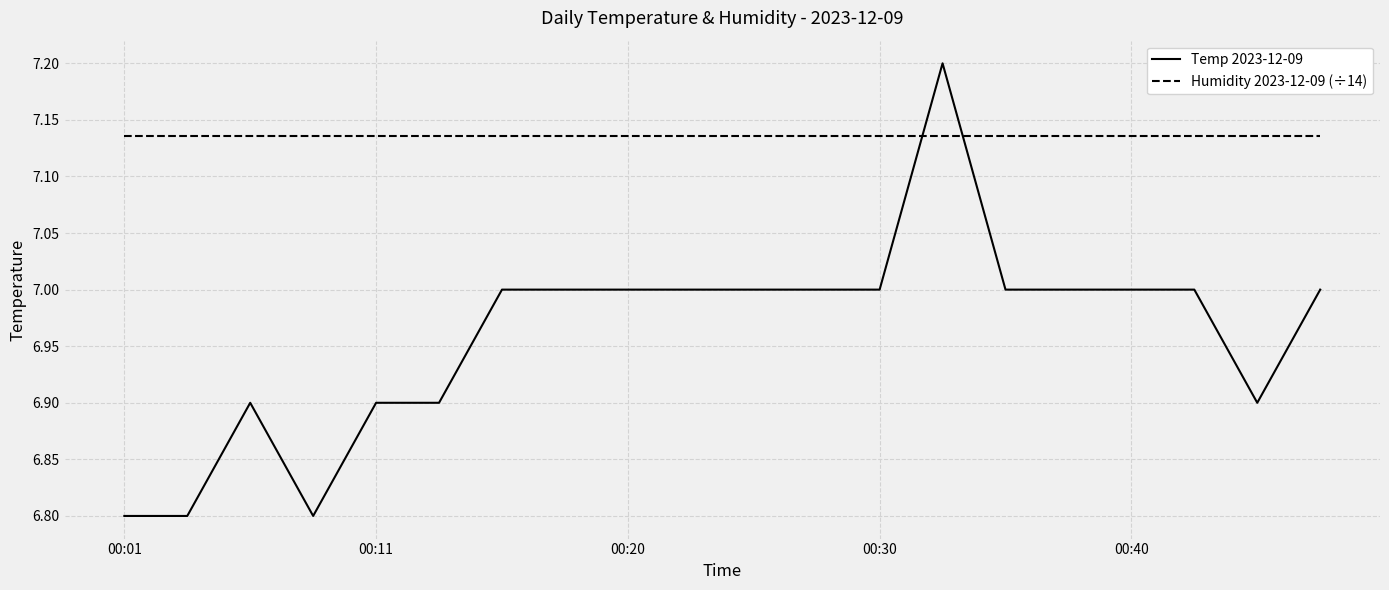

How many intersections are there between Humidity 2023-12-09 (÷14) and Temp 2023-12-09?

2